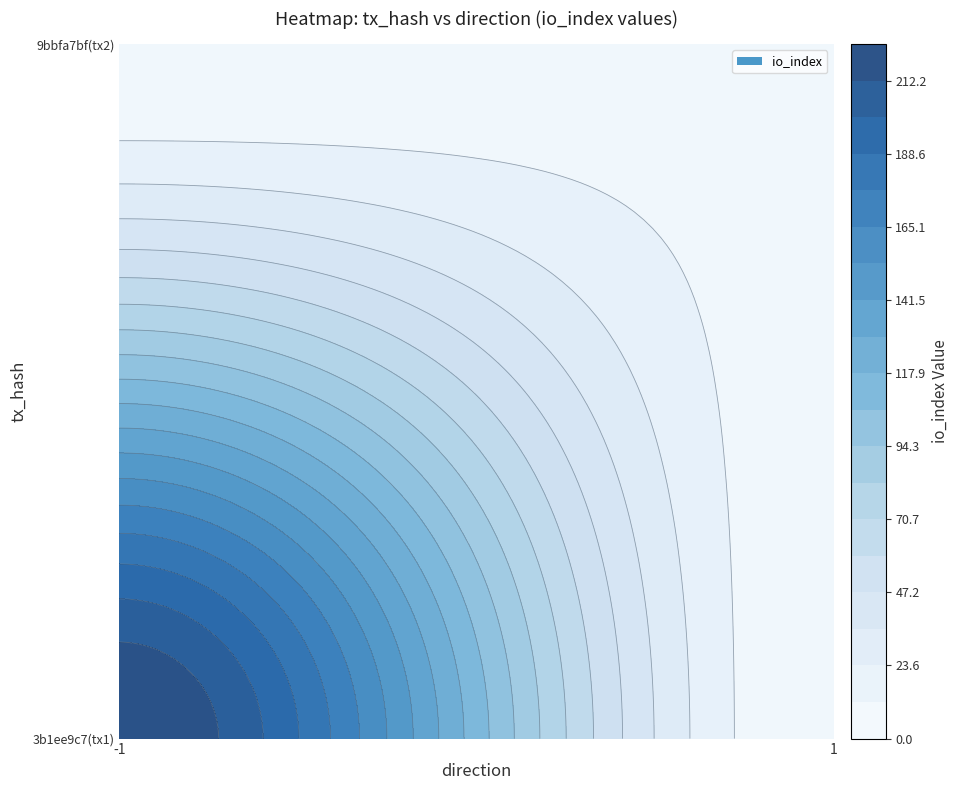

How many data points in 3b1ee9c7523ea3a4b178c17a343ac7110cf7374 are less than 224?

1